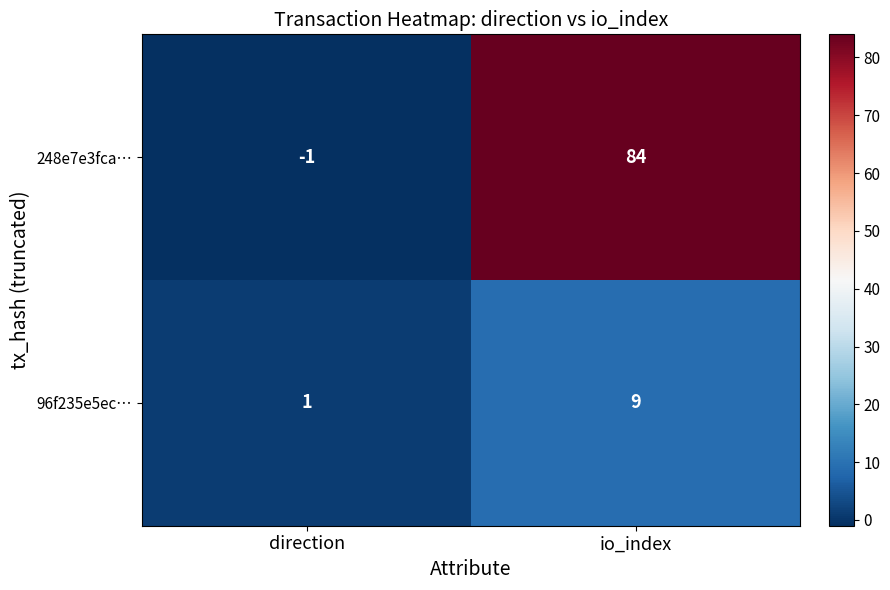

List the series in order of their overall mean, lowest first.

96f235e5ec…, 248e7e3fca…